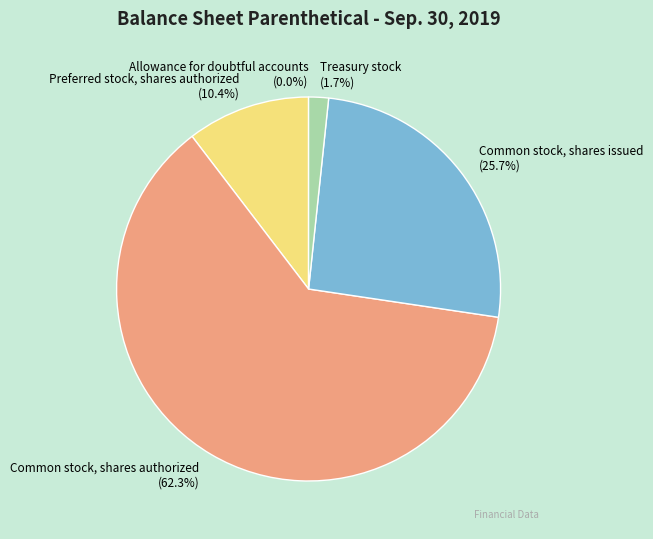

Which has a higher value, Common stock, shares authorized or Treasury stock?

Common stock, shares authorized